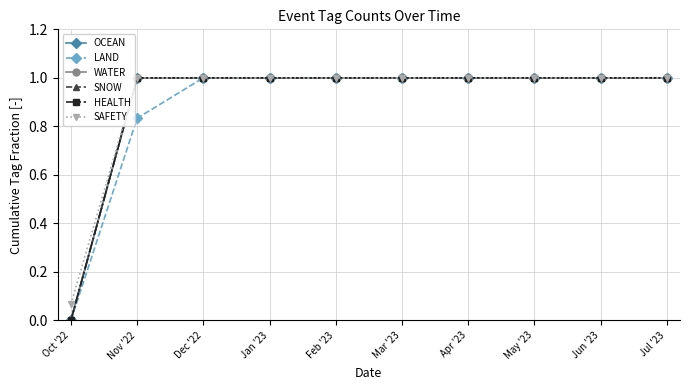

Which series has the widest spread of values?

OCEAN